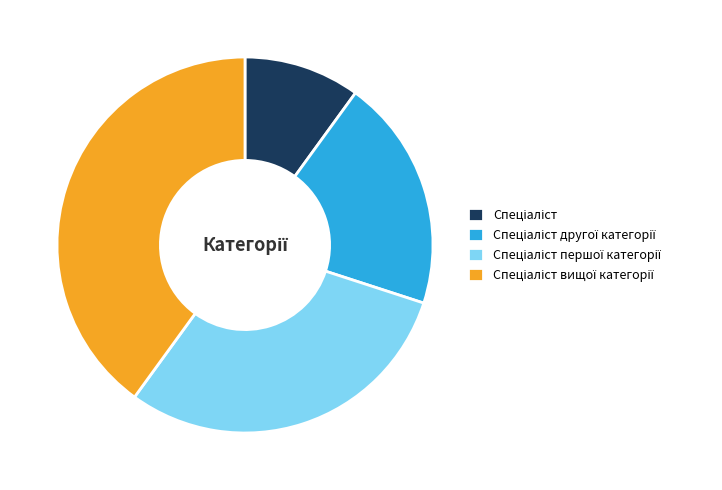

Is there a majority slice in this chart?

No